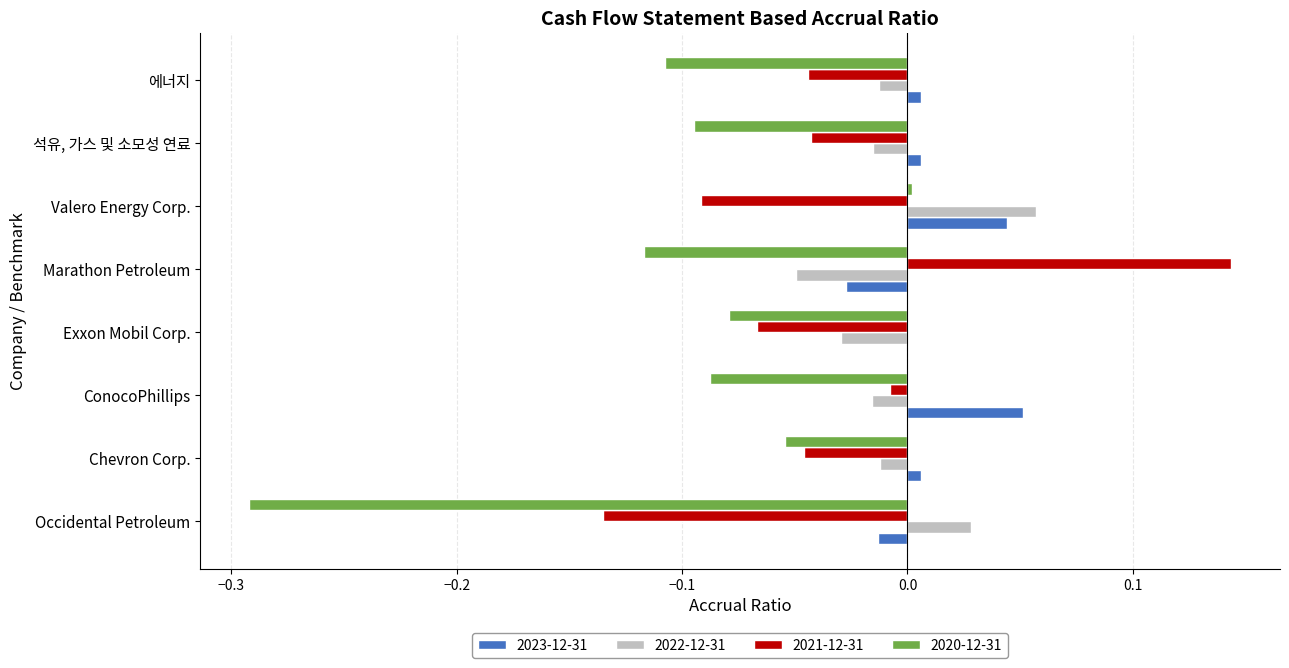

True or false: 2022-12-31 has a value of -0.0 at Chevron Corp..

True